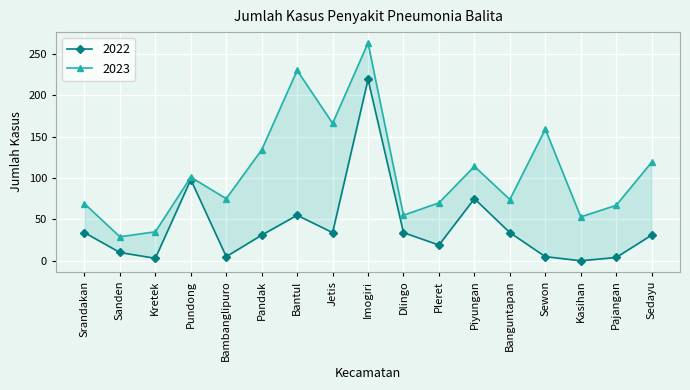

Reading left to right, transcribe all the data shown in this chart.

2022: 34	10	3	98	5	31	55	34	219	34	19	75	34	5	0	4	31
2023: 69	29	35	101	75	134	230	166	263	55	70	114	74	159	53	67	119